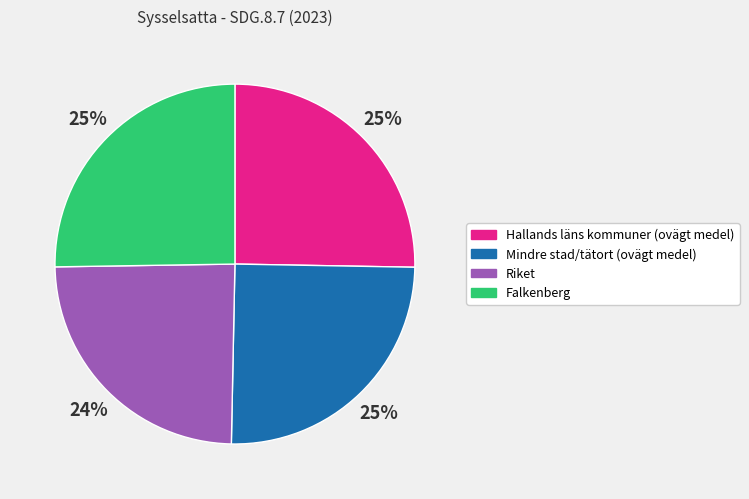

The Falkenberg slice represents 25% of the pie. True or false?

True